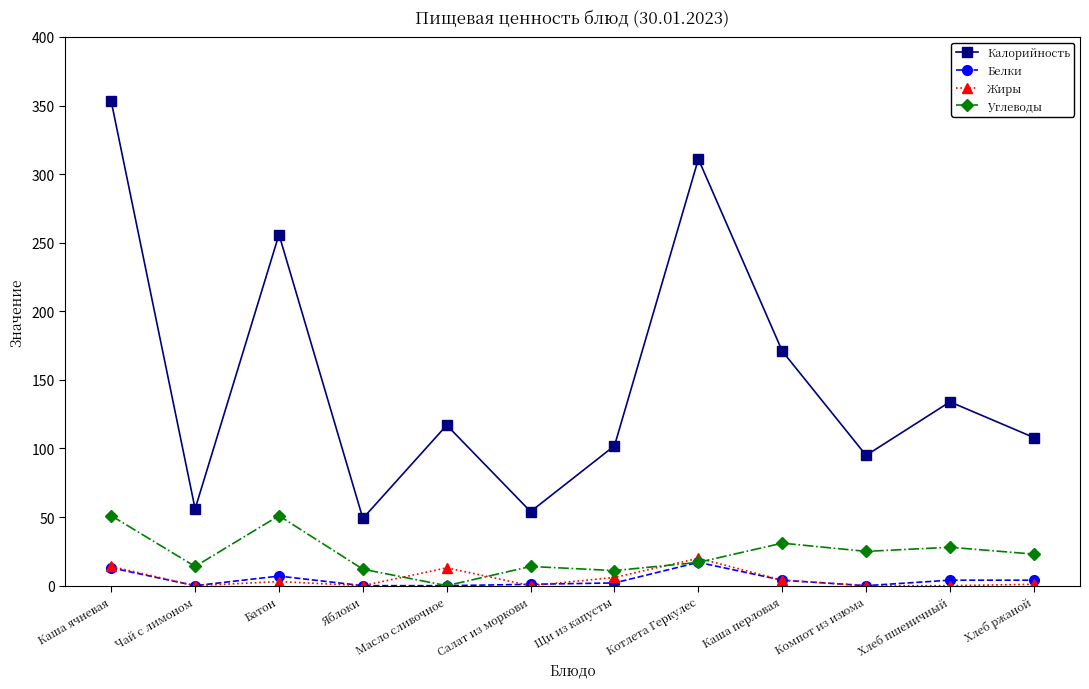

What is the sum of the Калорийность values at Каша перловая and Салат из моркови?

225